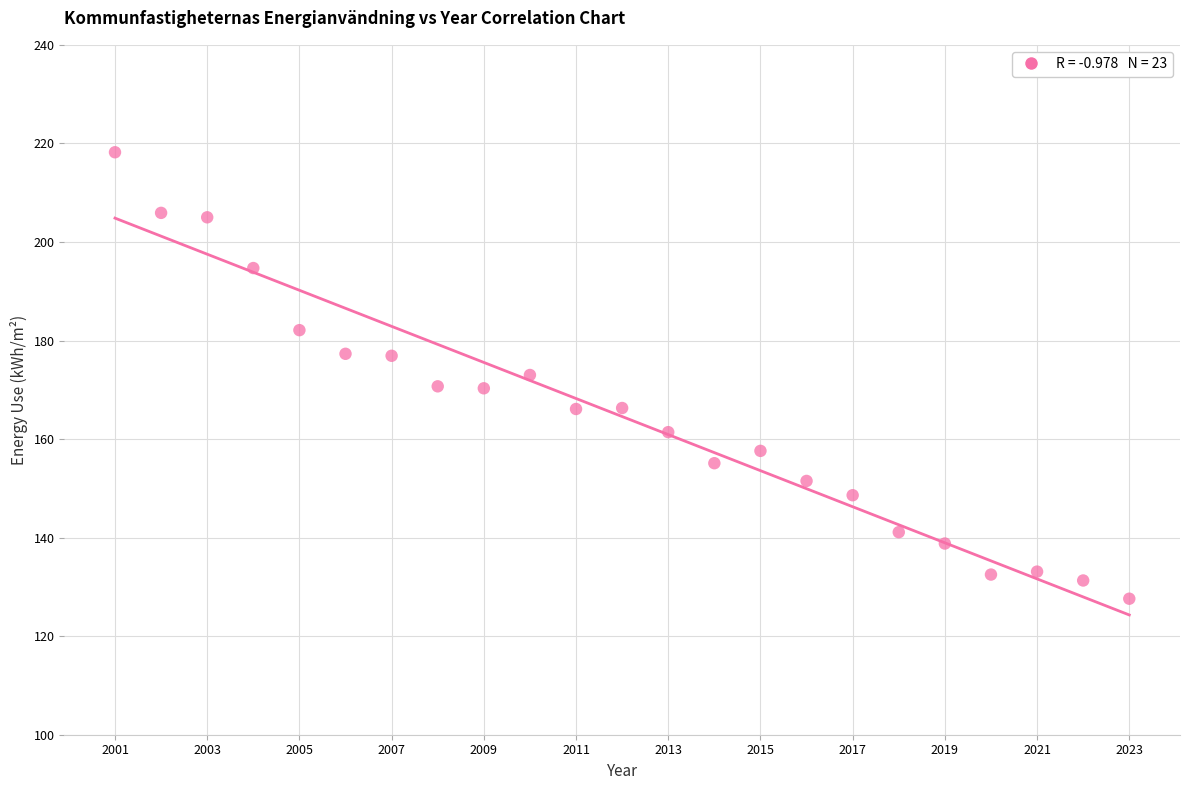

What is the range of X values (max minus min)?

22.0